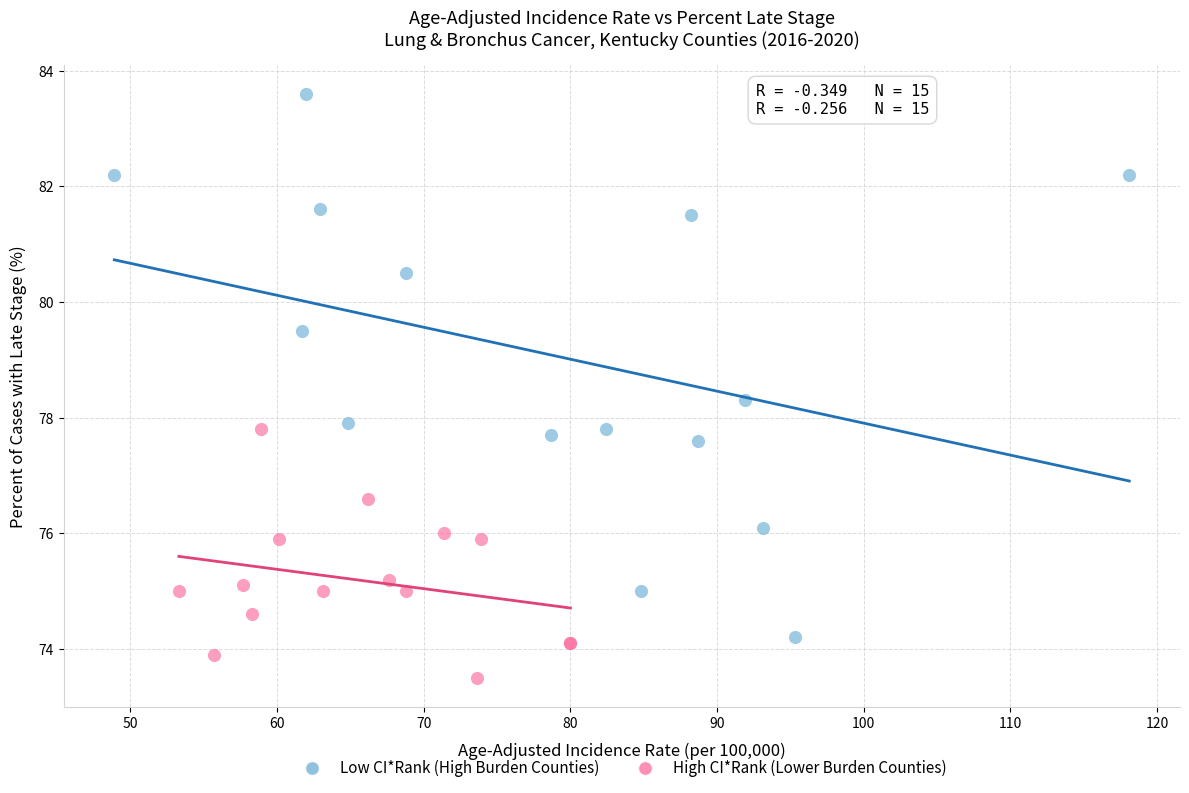

Which series has the widest spread of Y values?

Low CI*Rank (High Burden Counties)